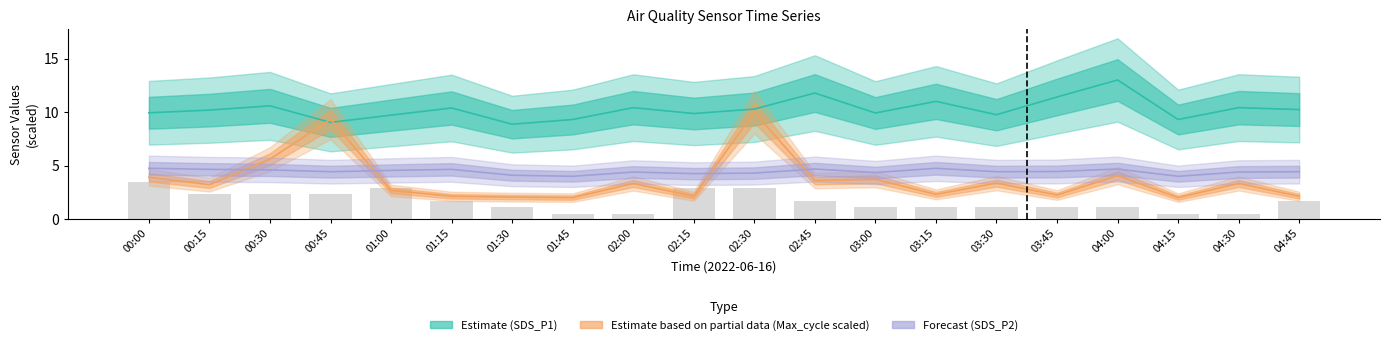

Reading right to left, extract all data points from this chart.

SDS_P1: 04:45=10.2	04:30=10.4	04:15=9.3	04:00=13.0	03:45=11.4	03:30=9.8	03:15=11.0	03:00=9.9	02:45=11.8	02:30=10.3	02:15=9.9	02:00=10.4	01:45=9.3	01:30=8.9	01:15=10.4	01:00=9.7	00:45=9.1	00:30=10.6	00:15=10.2	00:00=9.9
SDS_P2: 04:45=4.4	04:30=4.4	04:15=4.0	04:00=4.7	03:45=4.5	03:30=4.4	03:15=4.8	03:00=4.3	02:45=4.7	02:30=4.3	02:15=4.2	02:00=4.4	01:45=4.0	01:30=4.1	01:15=4.7	01:00=4.5	00:45=4.4	00:30=4.6	00:15=4.7	00:00=4.8
Temp: 04:45=1.7	04:30=0.5	04:15=0.5	04:00=1.1	03:45=1.1	03:30=1.1	03:15=1.1	03:00=1.1	02:45=1.7	02:30=2.9	02:15=2.9	02:00=0.5	01:45=0.5	01:30=1.1	01:15=1.7	01:00=2.9	00:45=2.3	00:30=2.3	00:15=2.3	00:00=3.5
Max_cycle: 04:45=2.1	04:30=3.3	04:15=2.0	04:00=4.1	03:45=2.2	03:30=3.4	03:15=2.3	03:00=3.7	02:45=3.6	02:30=10.0	02:15=2.1	02:00=3.3	01:45=2.0	01:30=2.0	01:15=2.1	01:00=2.7	00:45=9.3	00:30=5.6	00:15=3.2	00:00=3.9